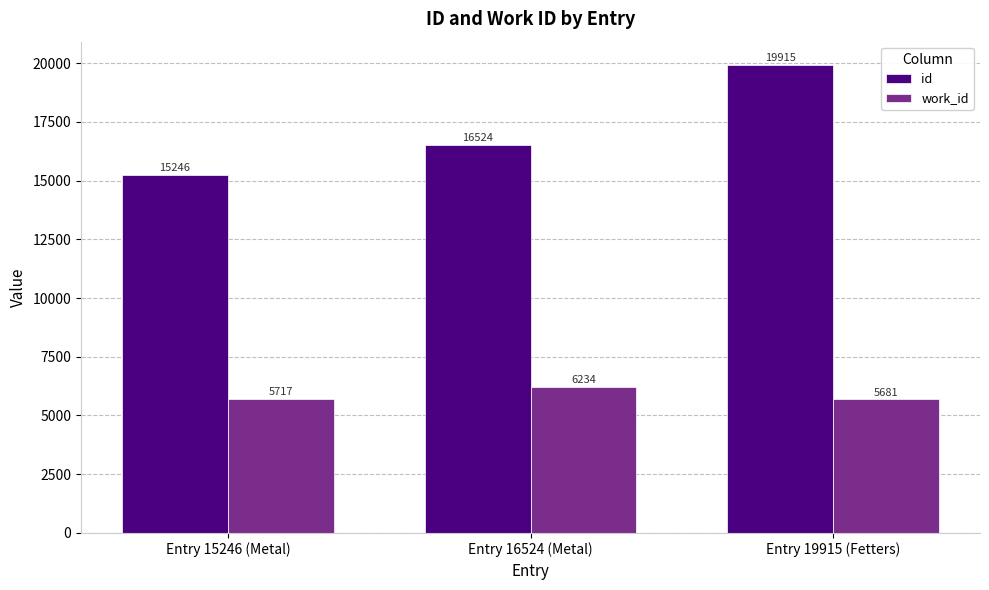

Are the bars grouped side by side (vs. stacked)?

Yes